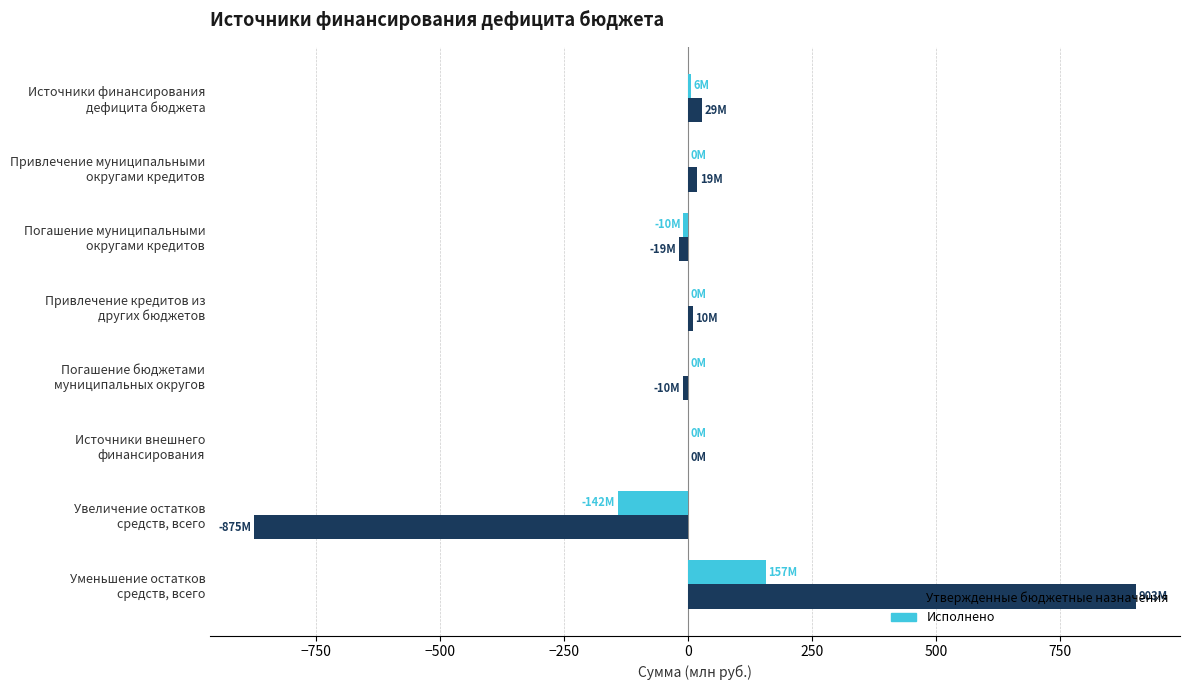

What is the maximum value shown in the chart?

903.5